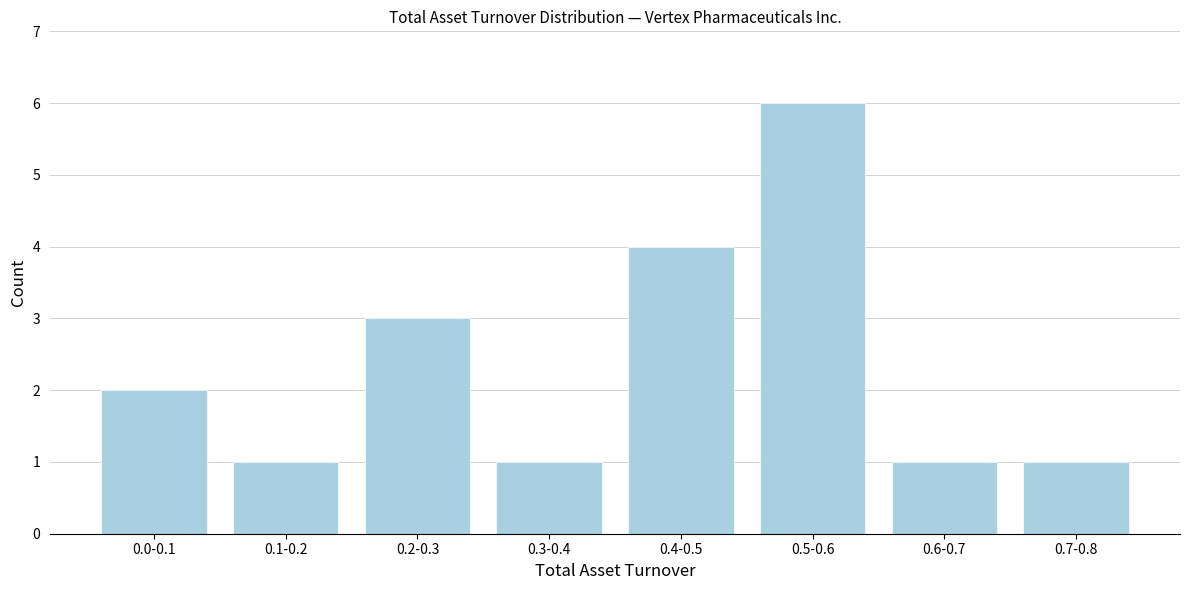

Reading left to right, list all the values displayed in this chart.

0.0-0.1=2	0.1-0.2=1	0.2-0.3=3	0.3-0.4=1	0.4-0.5=4	0.5-0.6=6	0.6-0.7=1	0.7-0.8=1